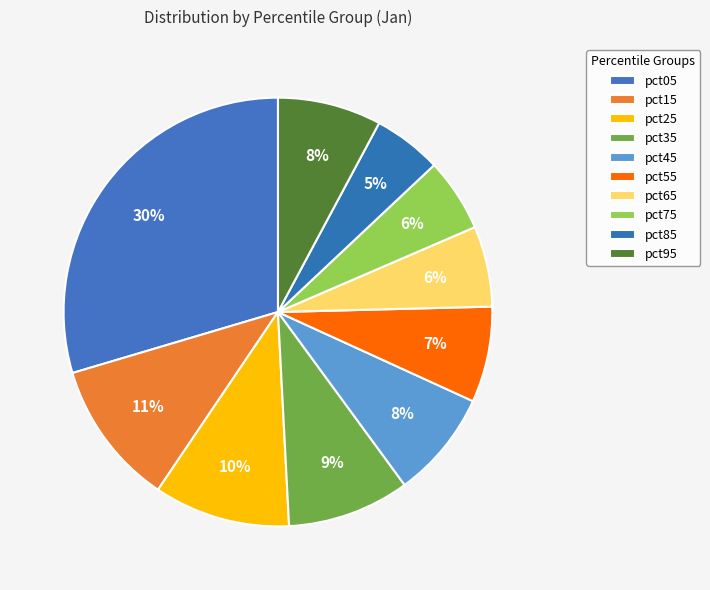

Rank the categories by value from lowest to highest.

pct85, pct75, pct65, pct55, pct95, pct45, pct35, pct25, pct15, pct05